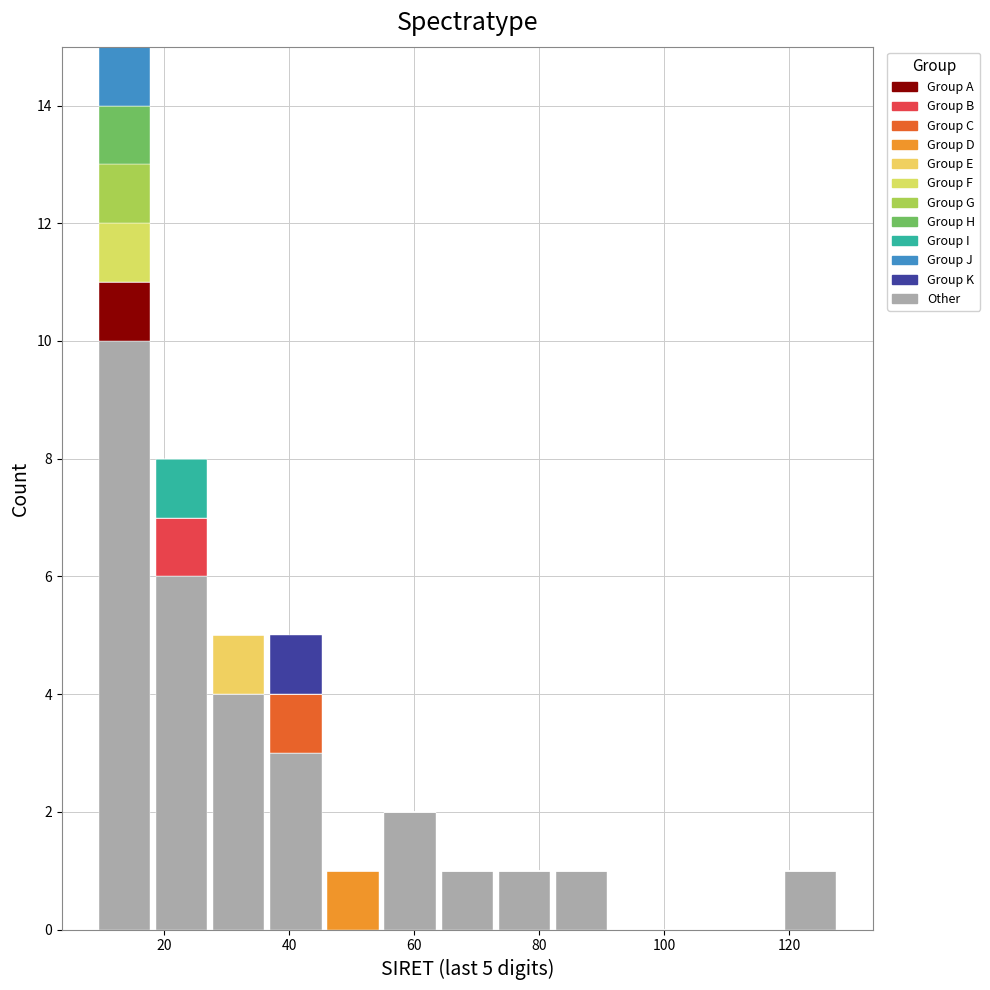

Which range on the x-axis has the tallest stacked bar (by total height)?

10 to 18